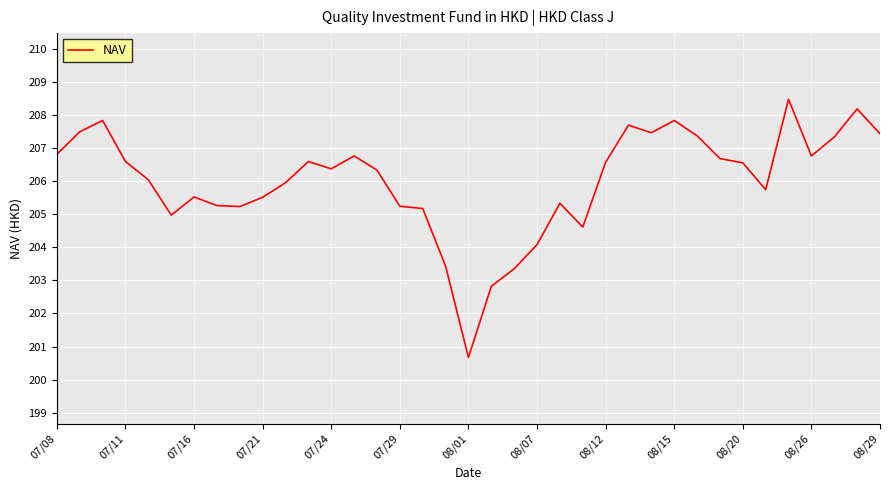

What is the smallest value displayed?

200.7